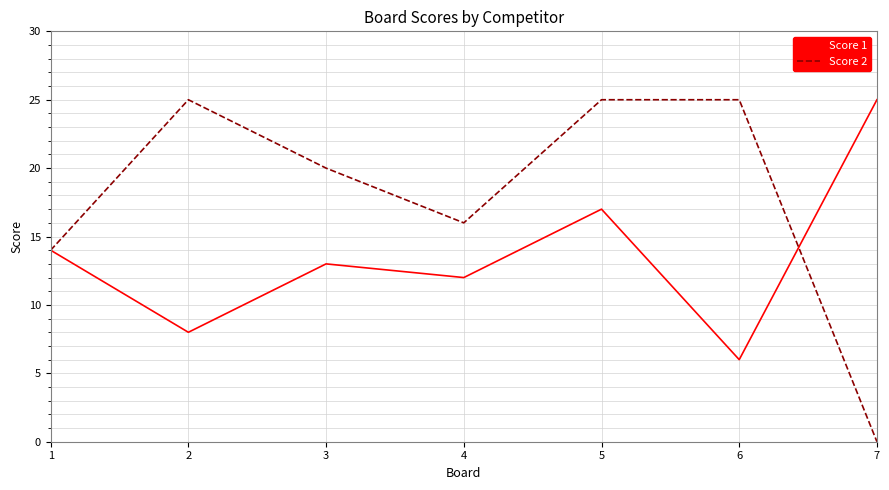

Which series ends up on top after the final intersection of Score 1 and Score 2?

Score 1